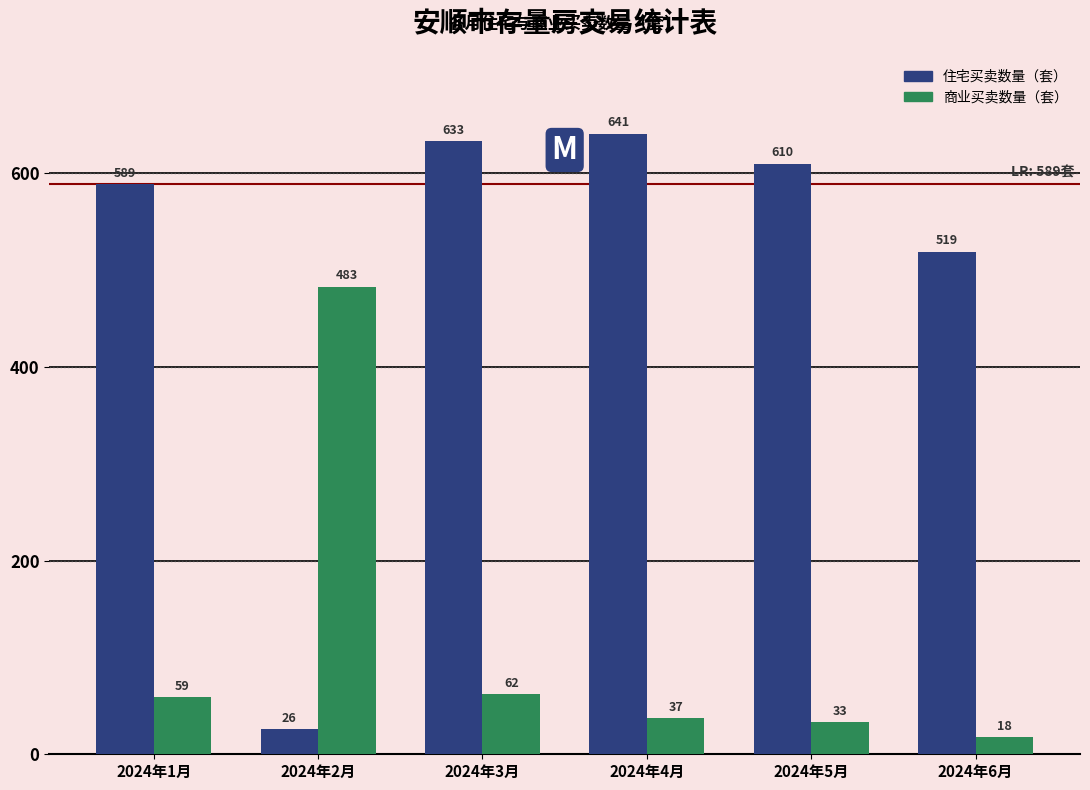

At which category is the sum across all series the highest?

2024年3月